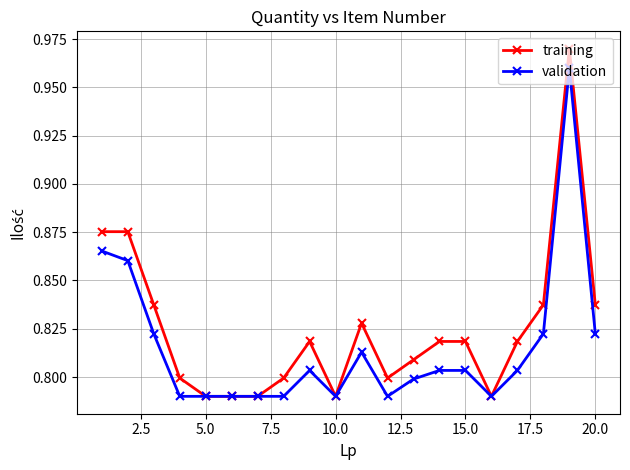

What is the difference between the maximum and minimum values in the validation series?

0.2